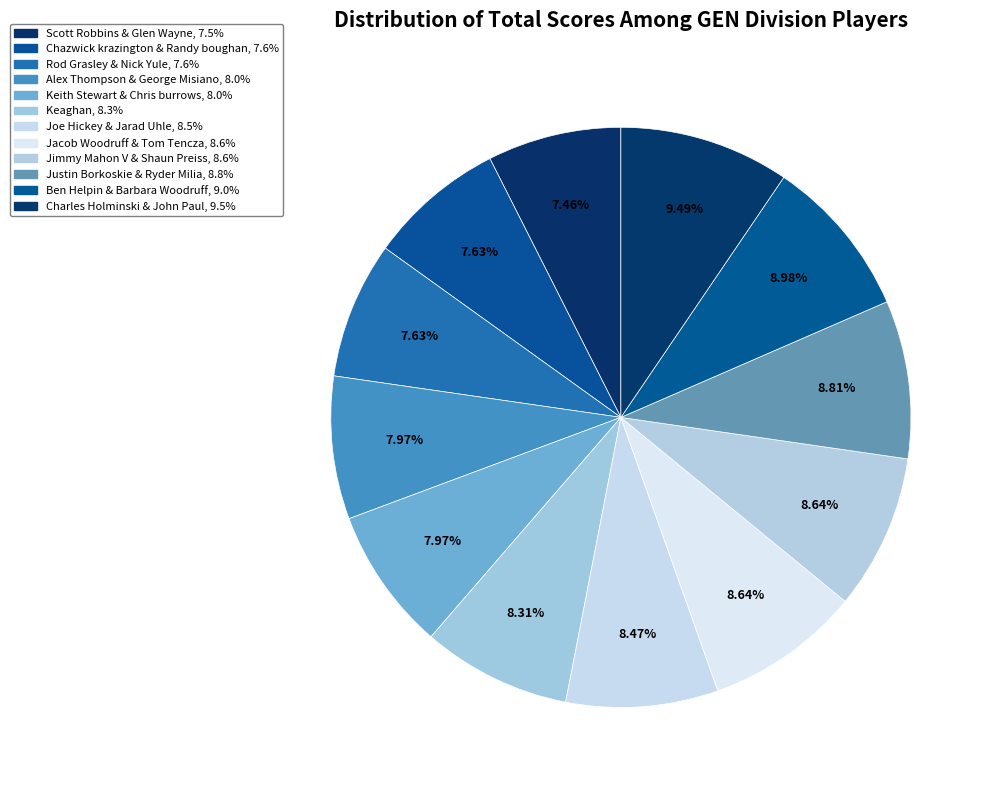

How many slices are in this pie chart?

12